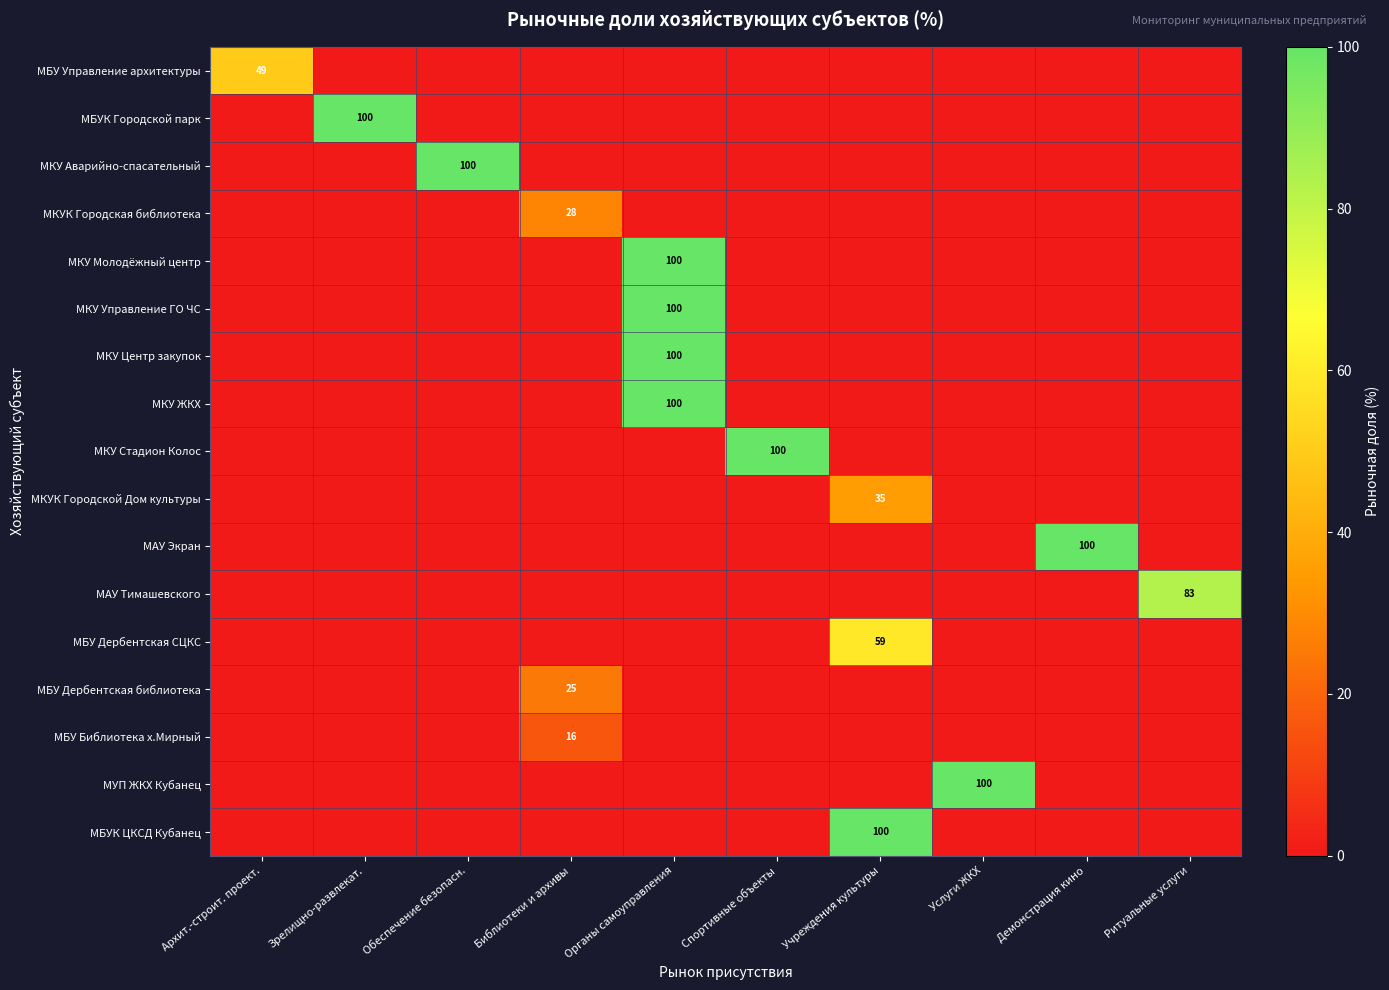

What is the total value across all series at Зрелищно-развлекат.?

100.0